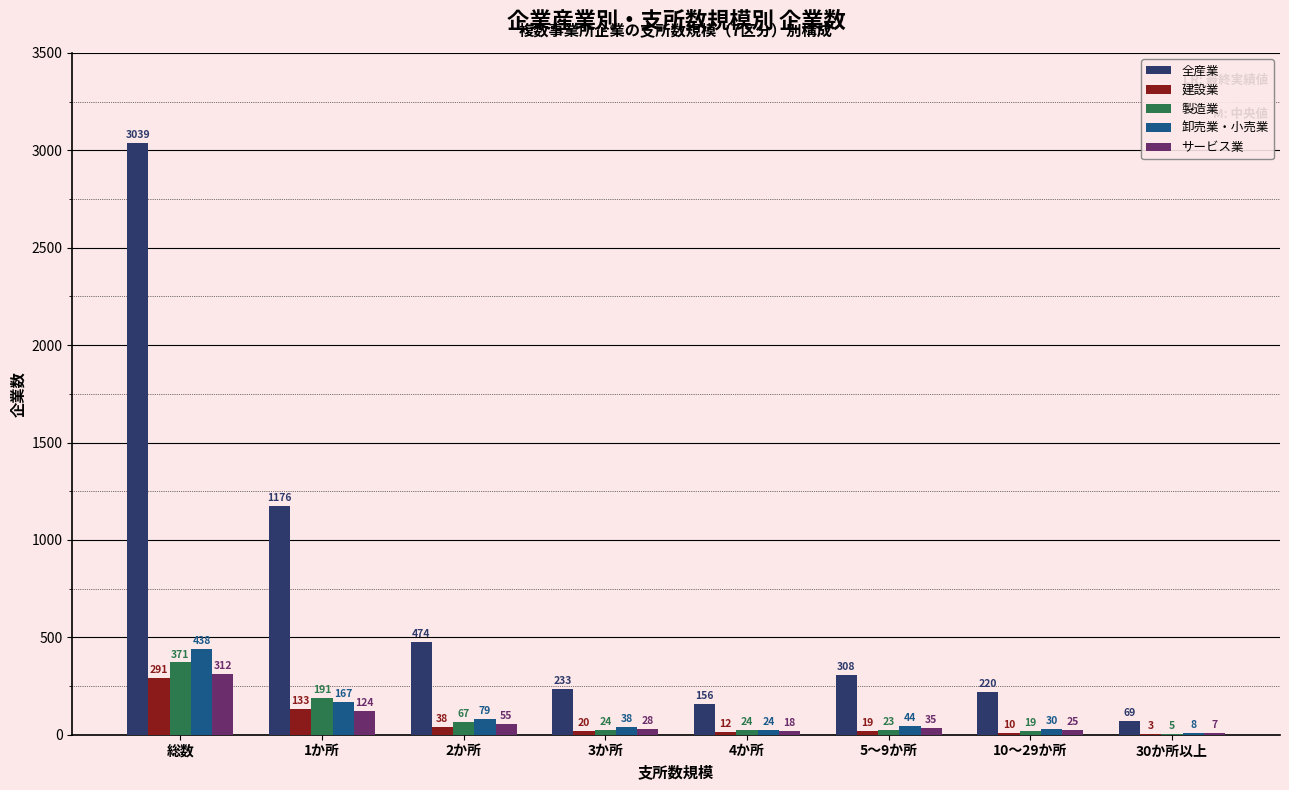

What is the total value across all series at 1か所?

1791